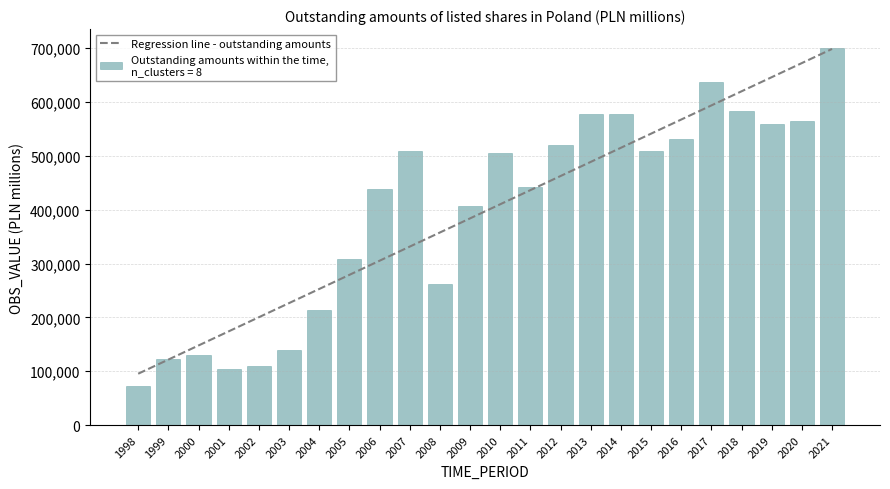

How many bars are there in total?

24